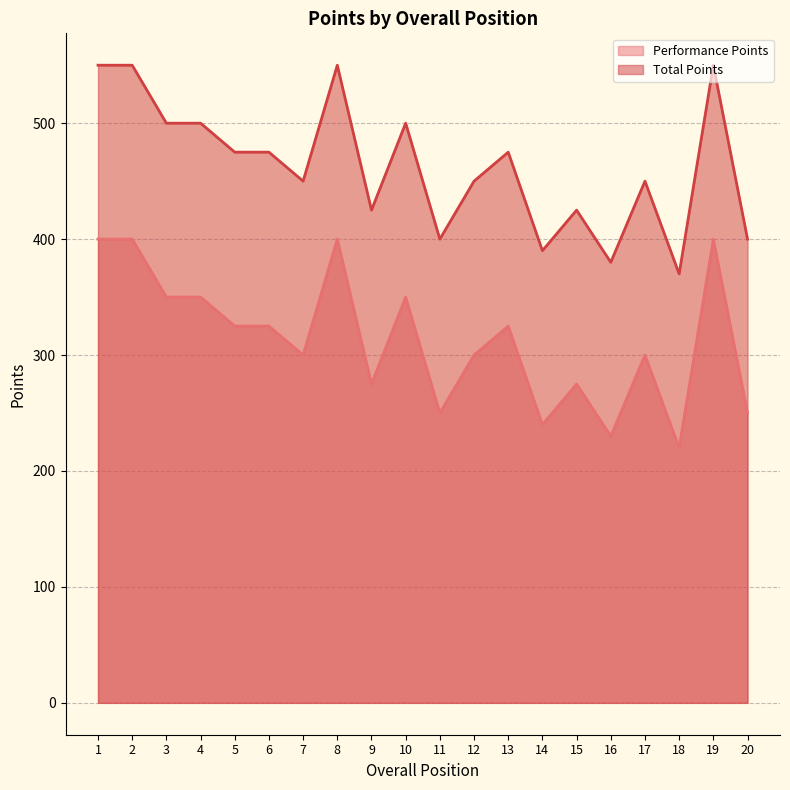

What is the approximate value of Performance Points at 16, to the nearest 50?

250